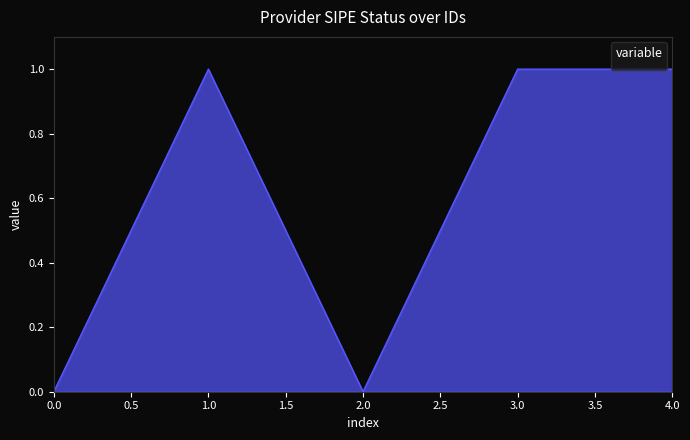

What is the maximum value shown in the chart?

1